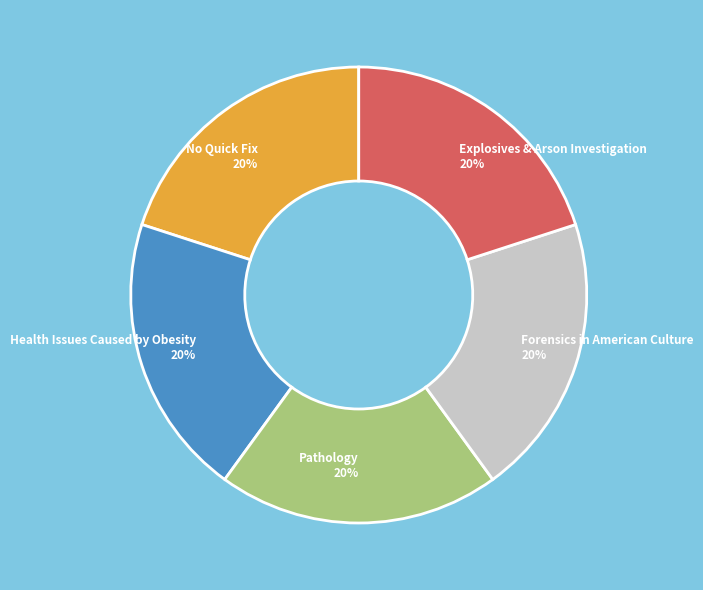

To the nearest percent, what is the combined percentage of Health Issues Caused by Obesity and Pathology?

40%